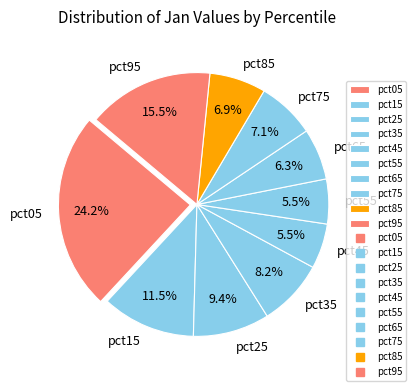

Which has a higher value, pct05 or pct95?

pct05